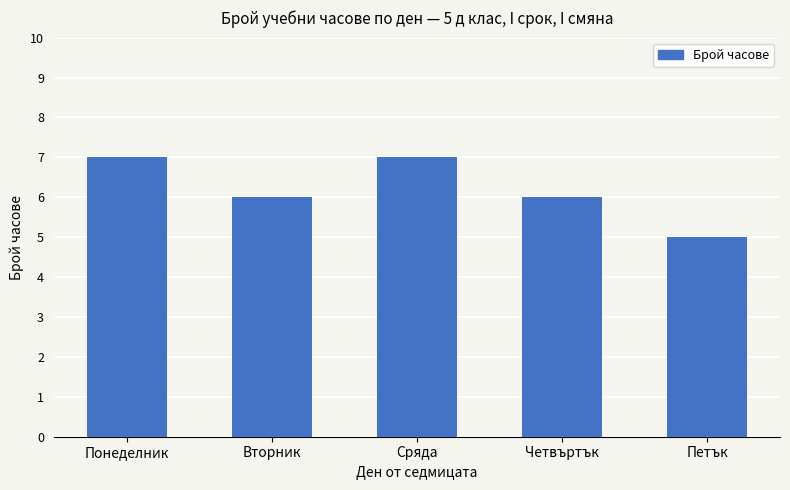

Which has a higher value, Сряда or Четвъртък?

Сряда